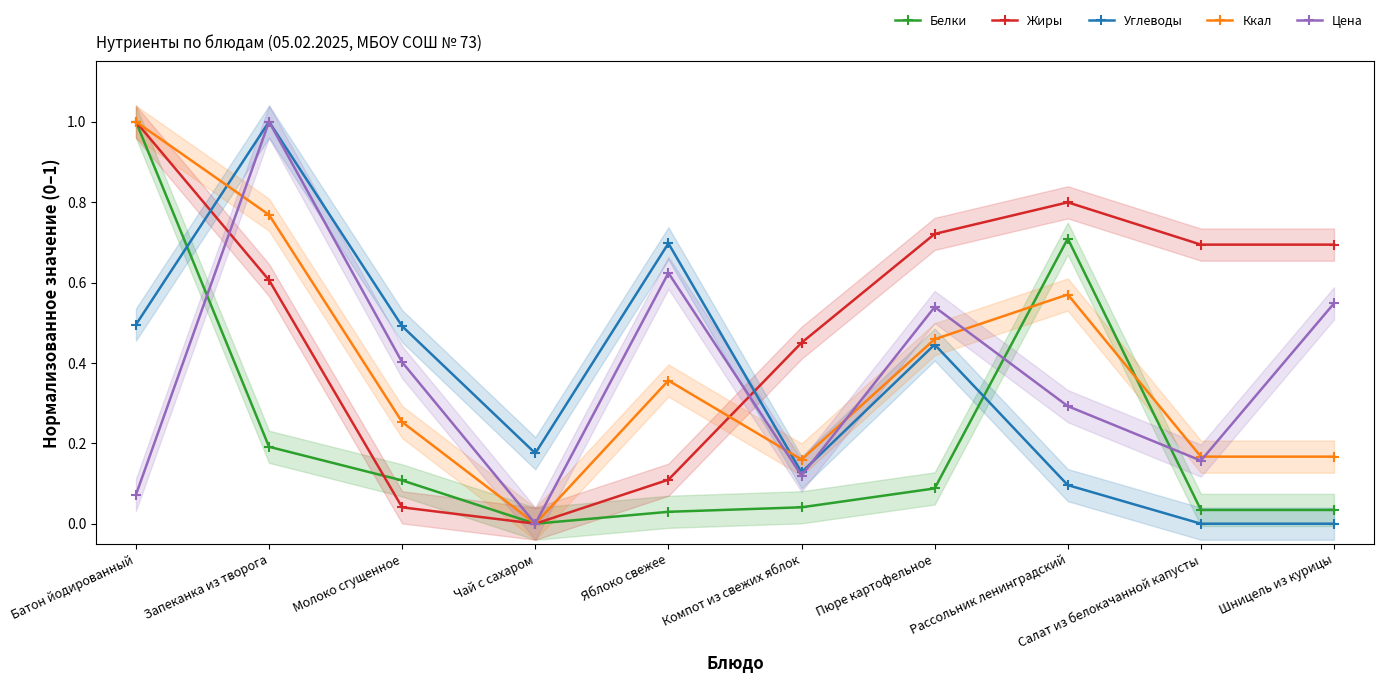

At Чай с сахаром, list the series in order from smallest to largest.

Белки, Жиры, Ккал, Цена, Углеводы